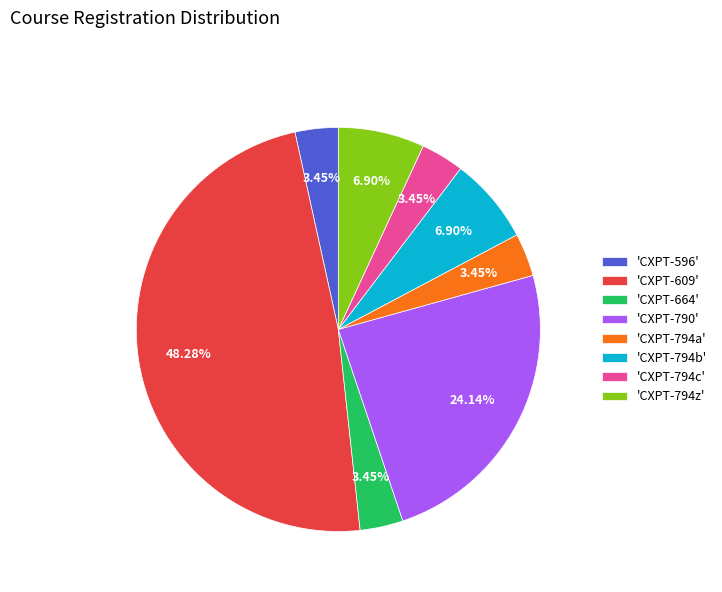

Does any single category account for the majority?

No